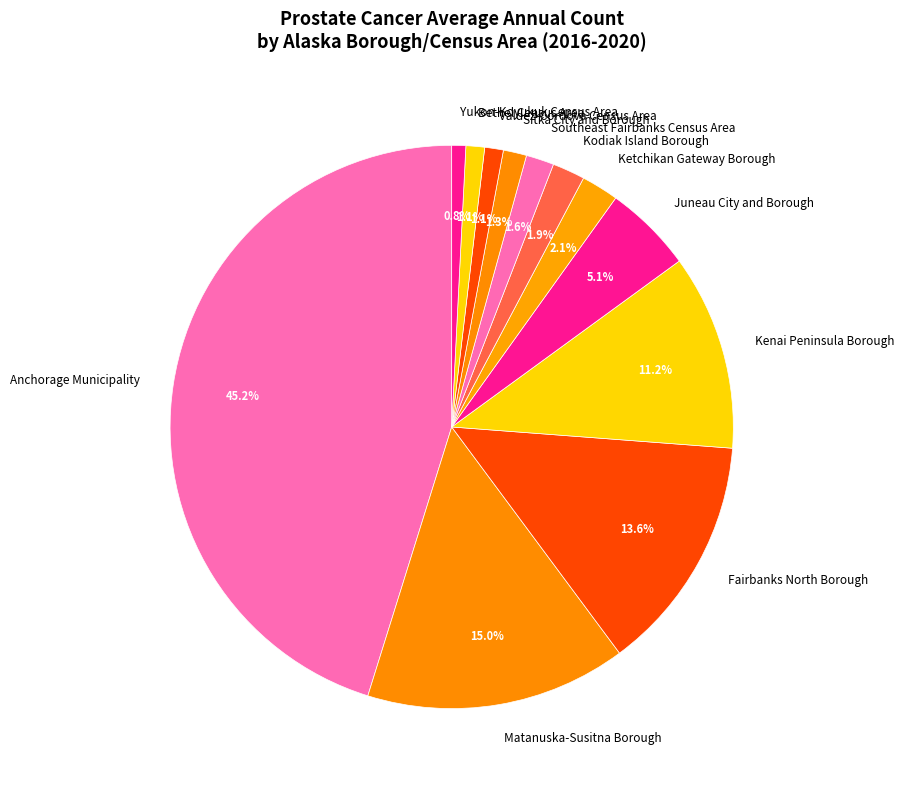

What is the ratio of the value at Juneau City and Borough to the value at Yukon-Koyukuk Census Area?

6.3